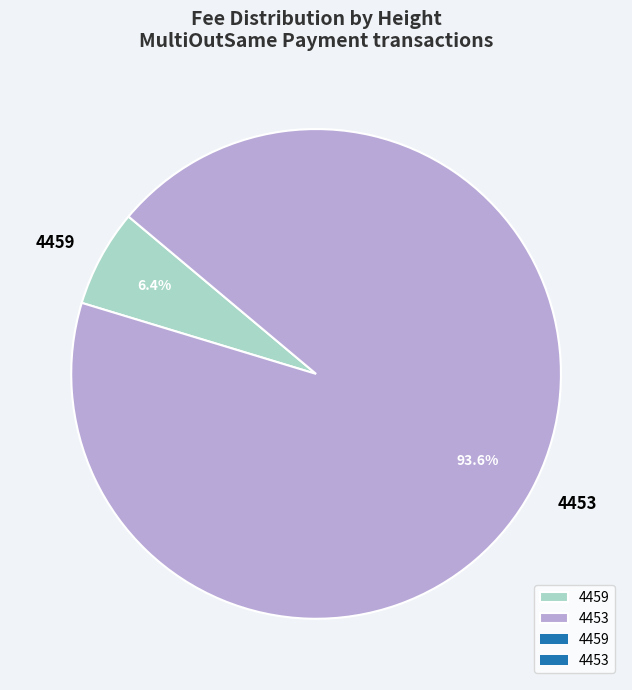

Does any single category account for the majority?

Yes